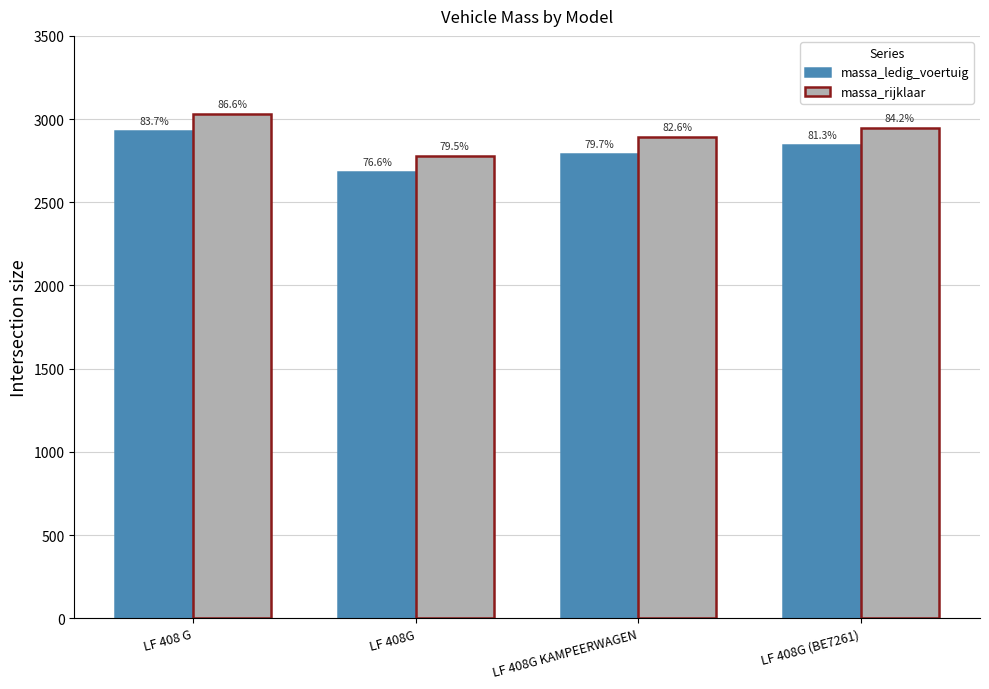

What is the label of the 1st bar from the right?

LF 408G (BE7261)